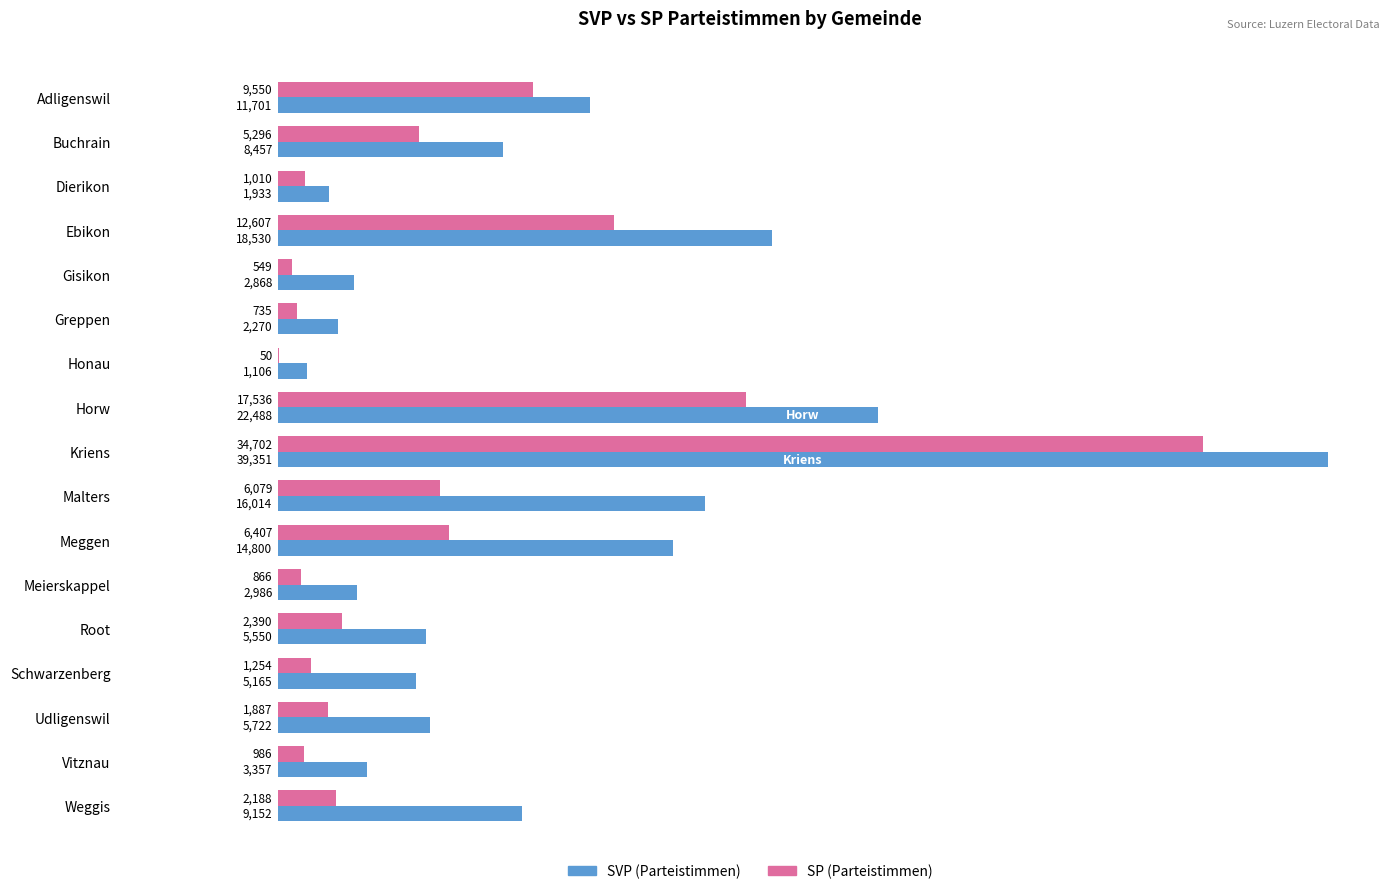

Is it true that SP (Parteistimmen) equals 1010 at Dierikon?

True